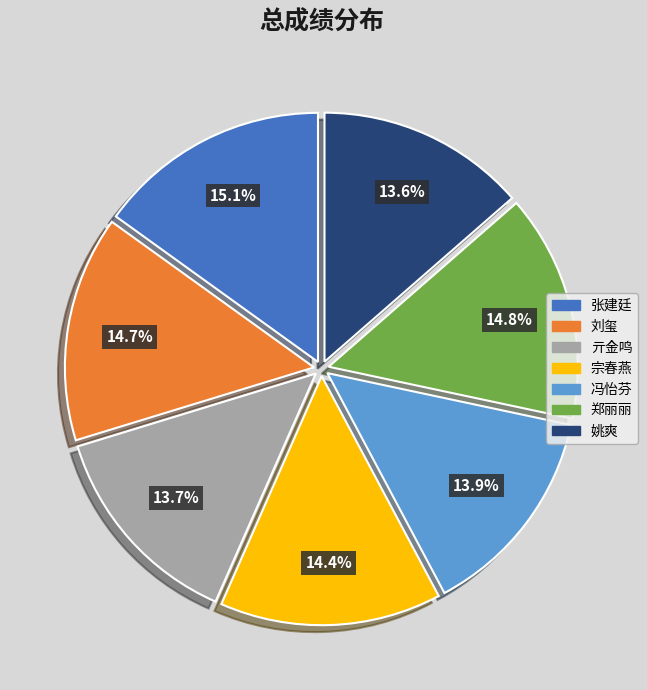

How many segments does this pie chart have?

7